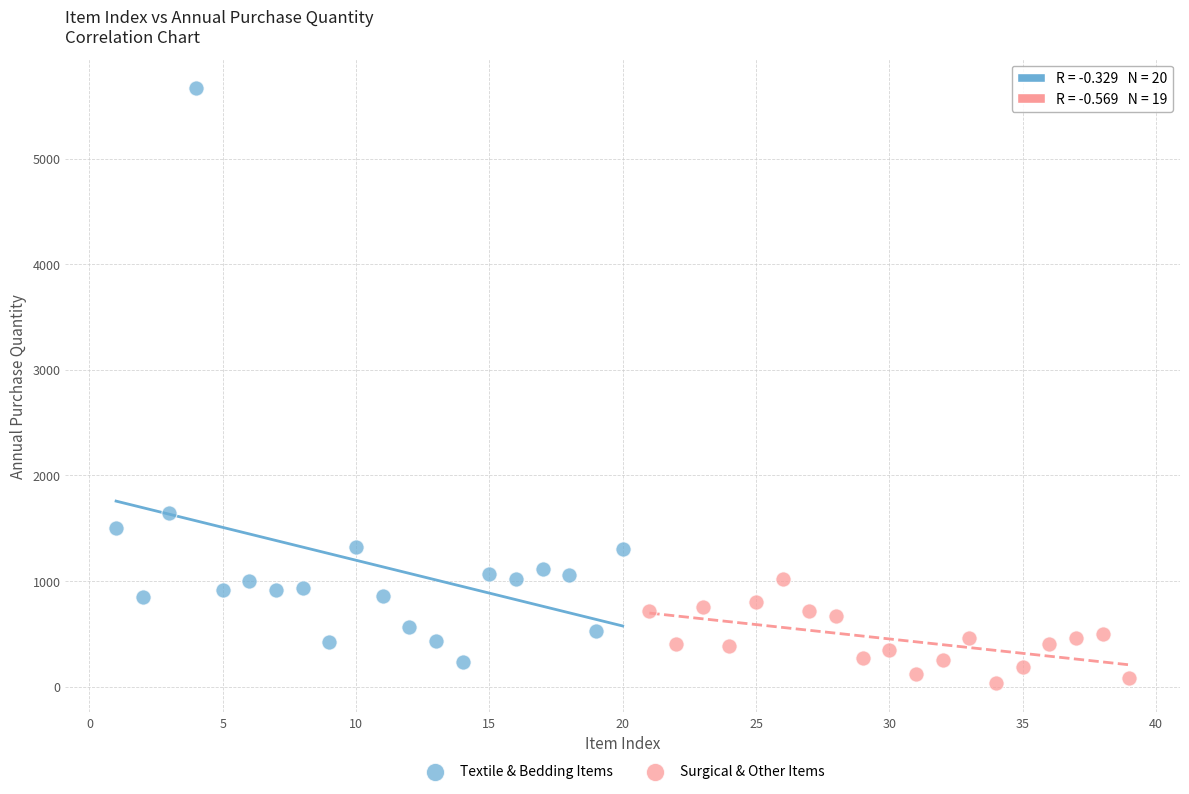

Which series has the largest Y range (max minus min)?

Textile & Bedding Items